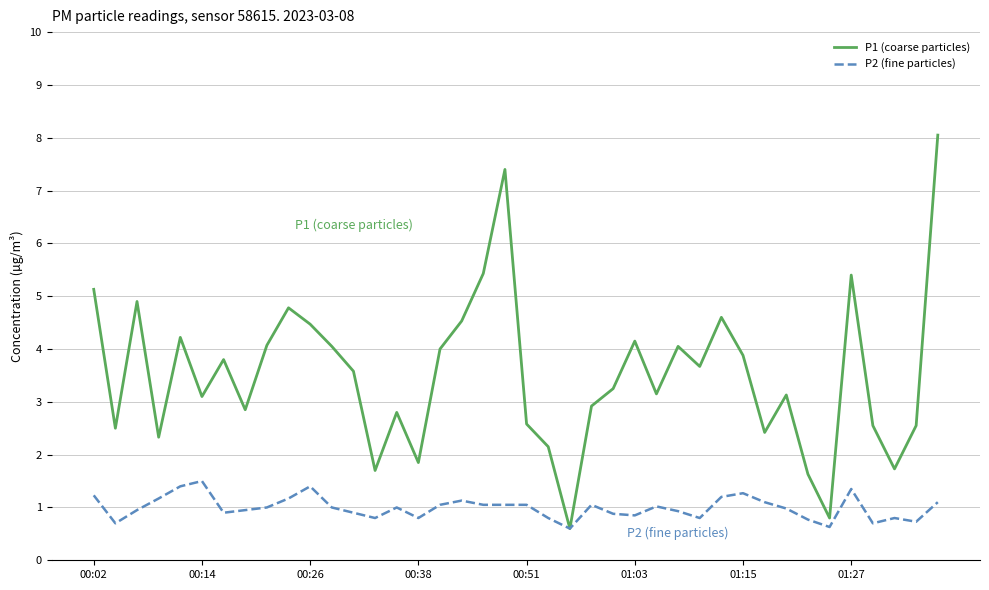

Rank the series by their average value, from lowest to highest.

P2 (fine particles), P1 (coarse particles)